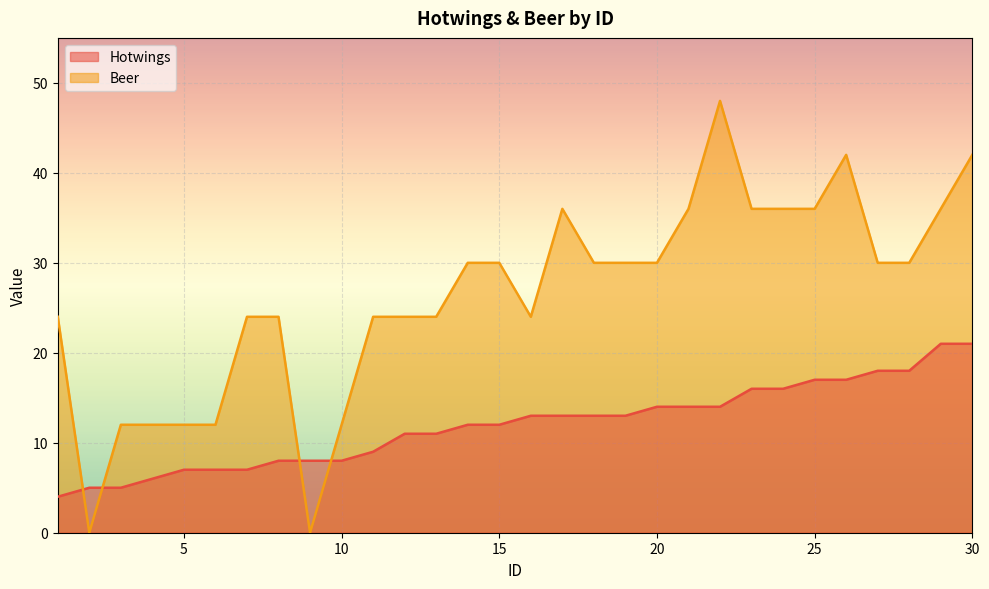

How many lines are shown in the chart?

2